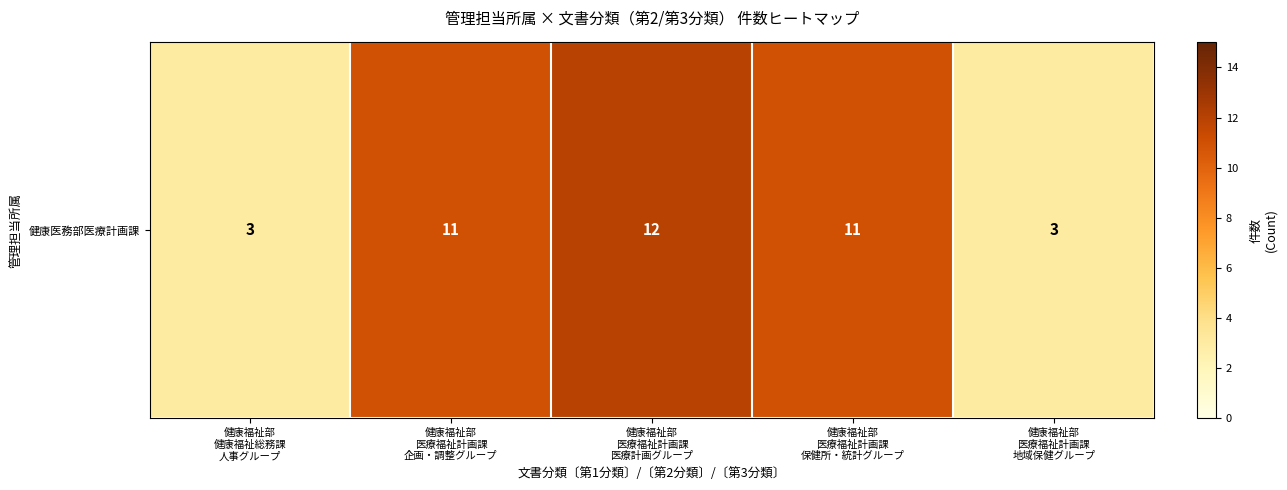

How many categories are shown in the chart?

5